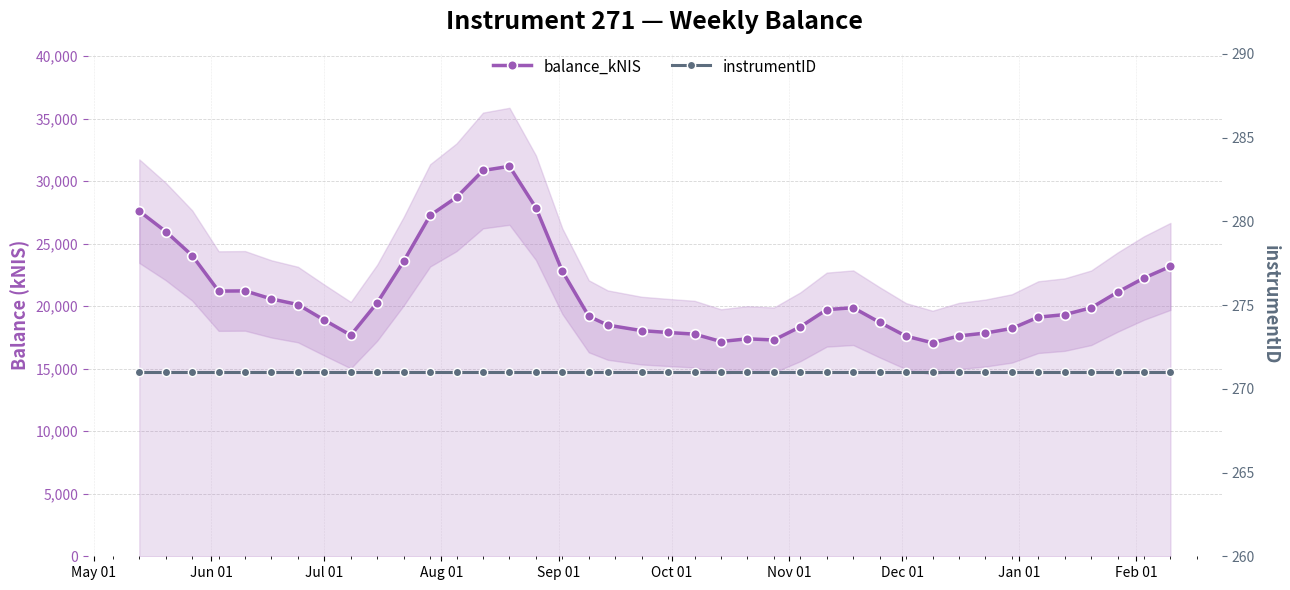

Does the chart have visible grid lines?

Yes